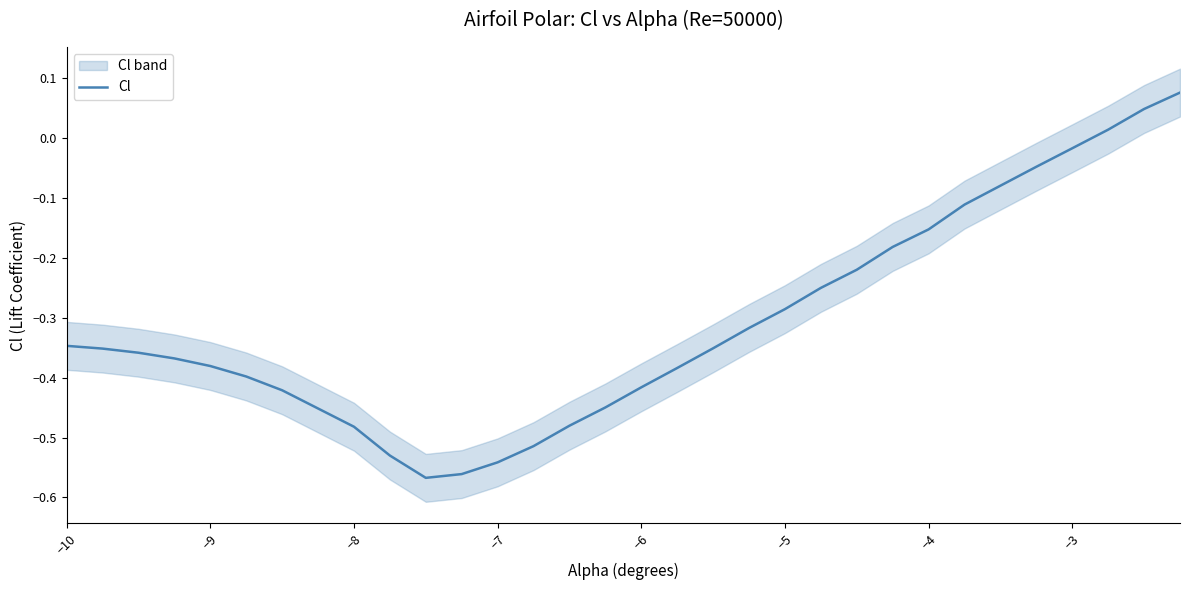

How many lines are shown in the chart?

1